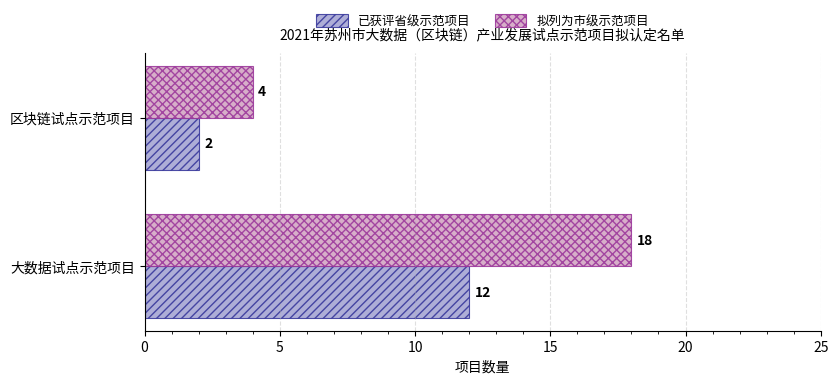

The value of 已获评省级示范项目 at 大数据试点示范项目 is 12. True or false?

True